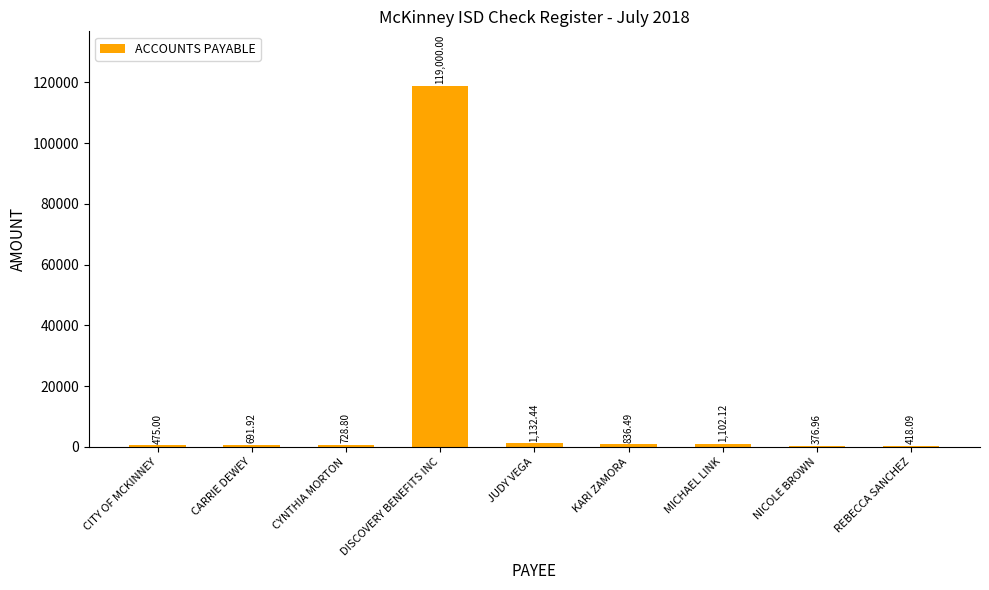

What is the greatest value displayed?

119000.0